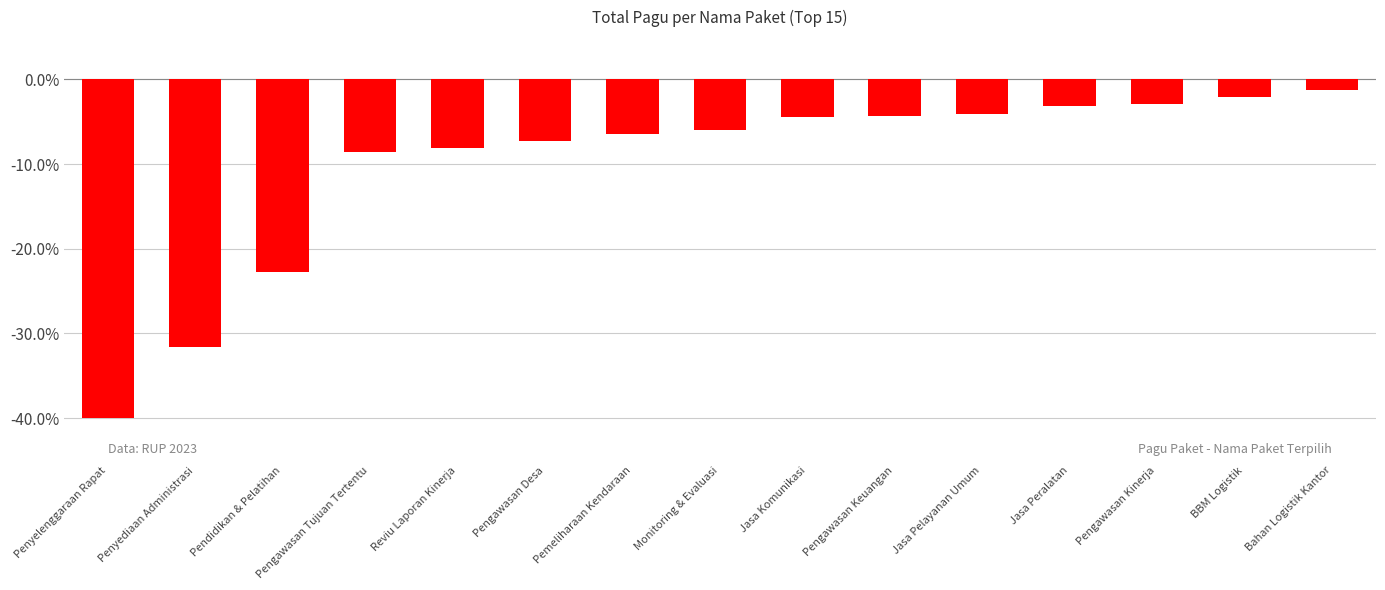

What is the greatest value displayed?

-1.3